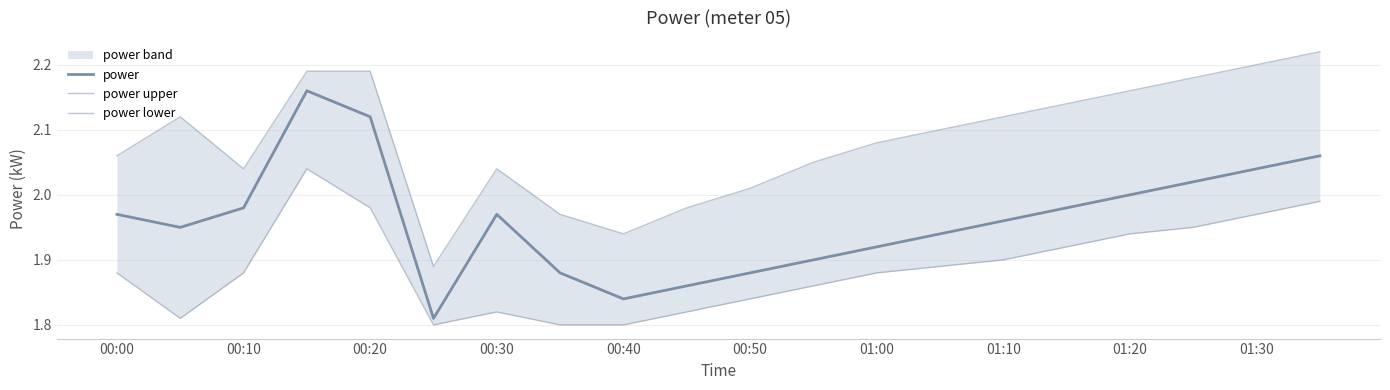

What is the difference between the maximum and second lowest values in the power lower series?

0.2